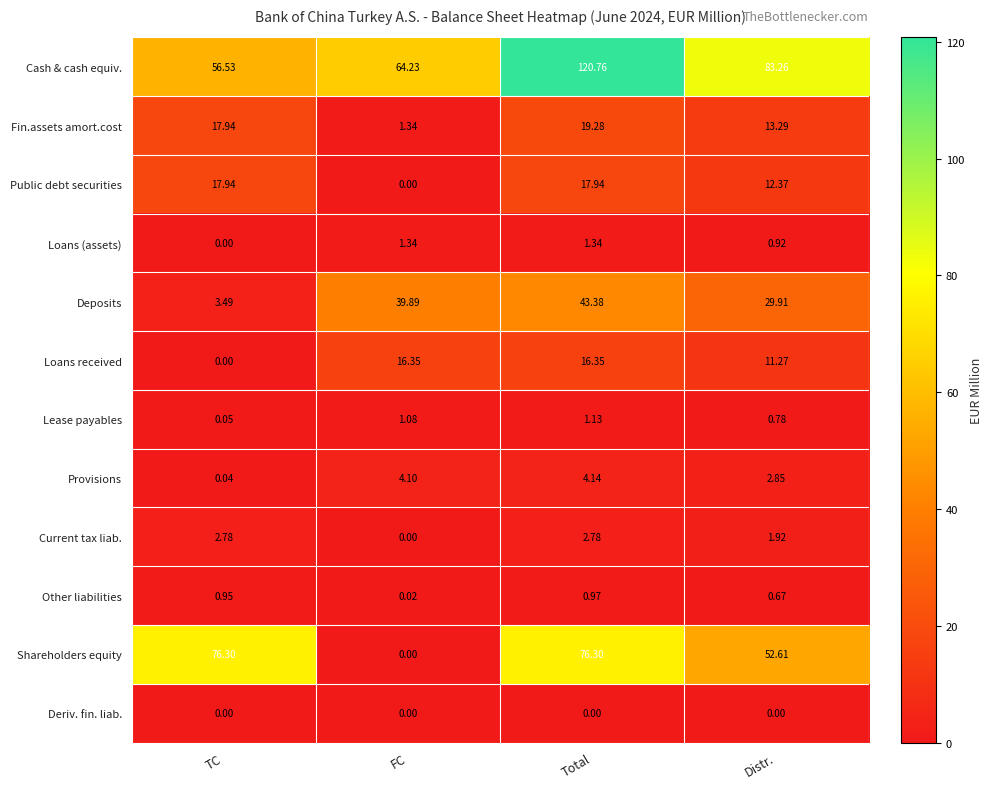

Which series has the largest range (max minus min)?

Shareholders equity